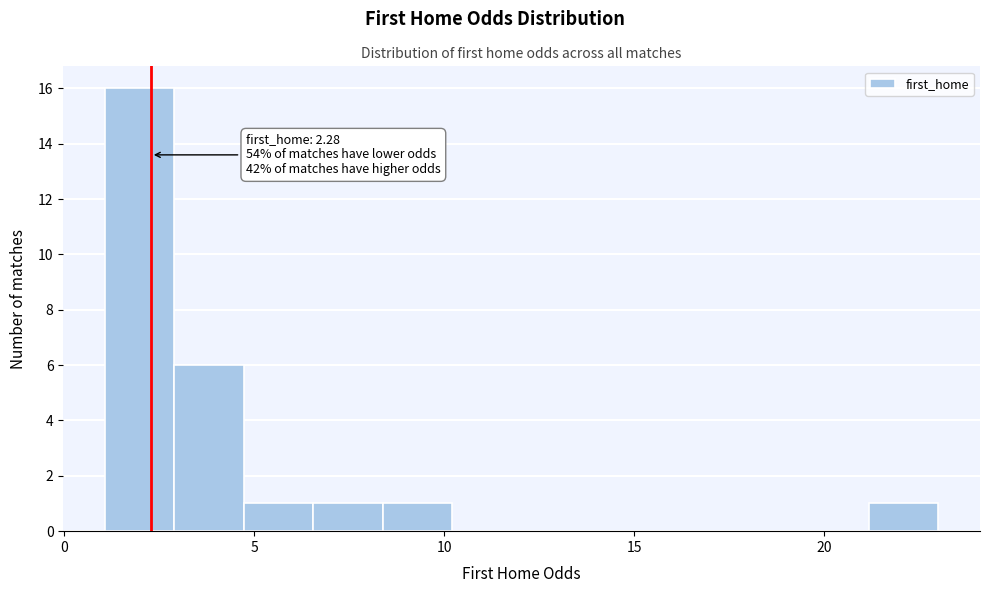

Read against the x-axis, roughly where is the centre of the tallest bar?

2.0